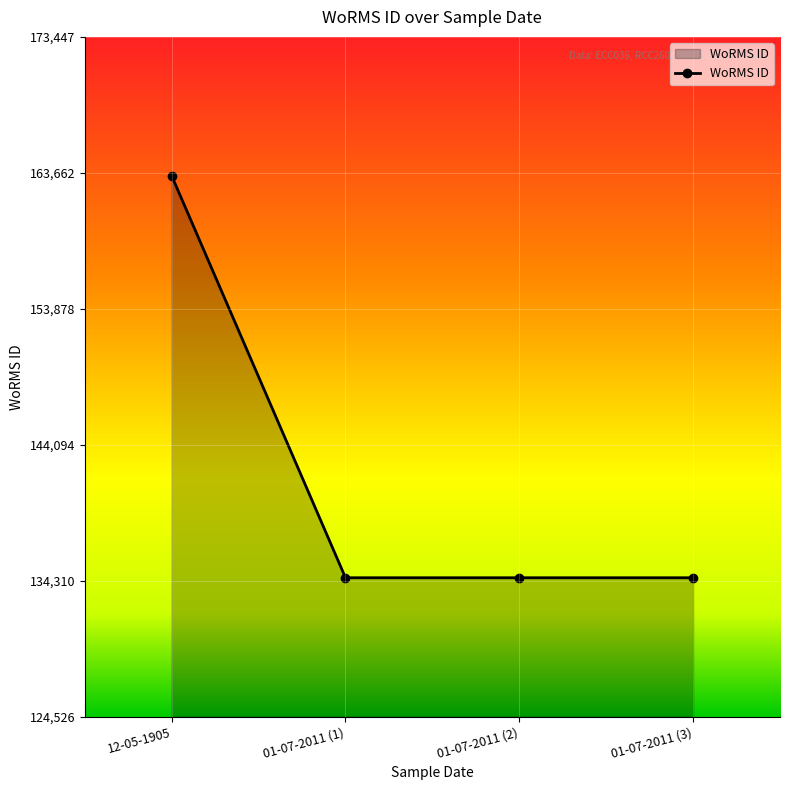

Approximately how many times larger is the value at 01-07-2011 (2) compared to 12-05-1905?

0.8